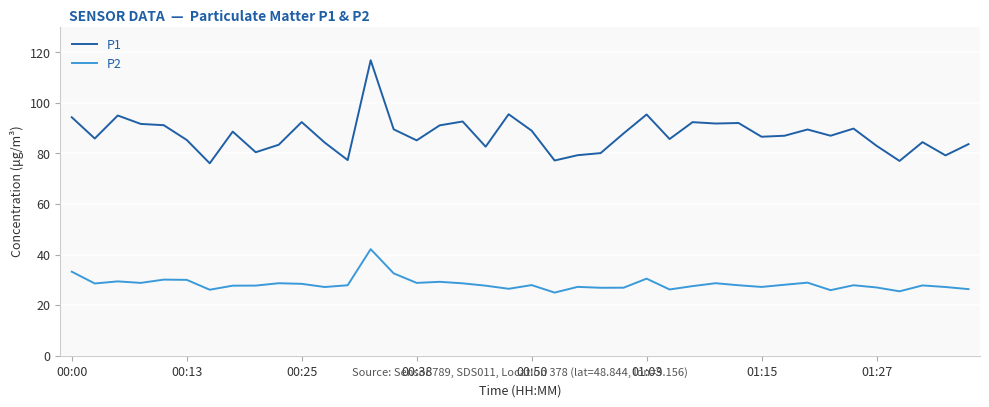

Count the number of categories in the chart.

40